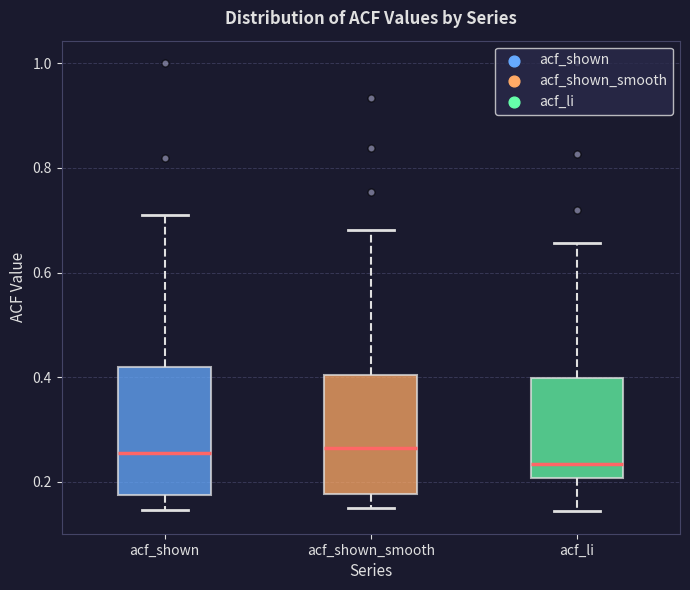

Reading left to right, read every box against the y-axis: the position of its median line, the range the box covers, and the ends of its whiskers. The values are not printed on the chart, so give them approximately, as read against the axis.

acf_shown: median 0.26, box 0.18 to 0.42, whiskers 0.14 to 0.72
acf_shown_smooth: median 0.26, box 0.18 to 0.40, whiskers 0.16 to 0.68
acf_li: median 0.24, box 0.20 to 0.40, whiskers 0.14 to 0.66